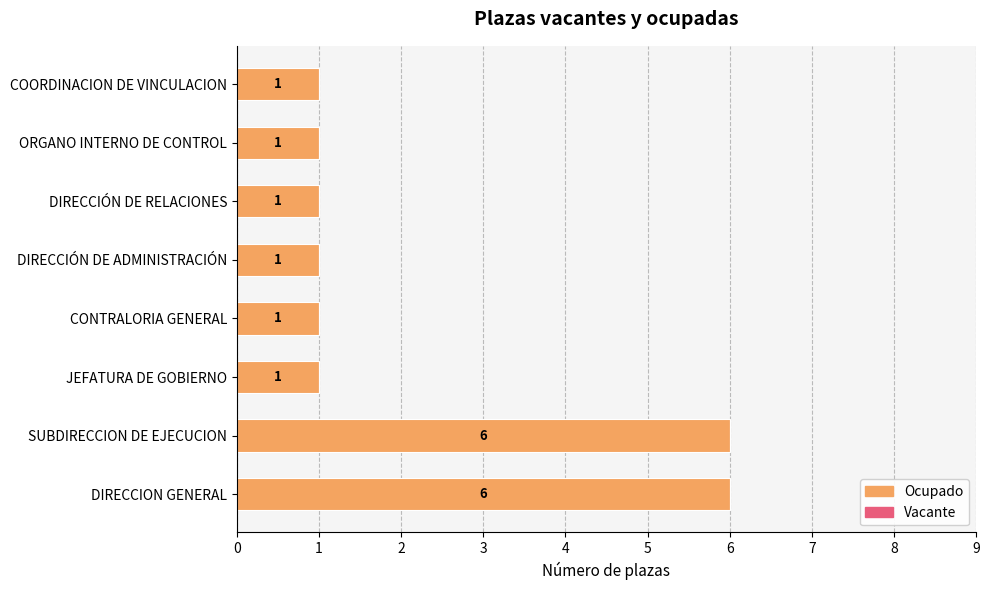

Reading bottom to top, what are all the values shown in this chart?

DIRECCION GENERAL=6	SUBDIRECCION DE EJECUCION=6	JEFATURA DE GOBIERNO=1	CONTRALORIA GENERAL=1	DIRECCIÓN DE ADMINISTRACIÓN=1	DIRECCIÓN DE RELACIONES=1	ORGANO INTERNO DE CONTROL=1	COORDINACION DE VINCULACION=1